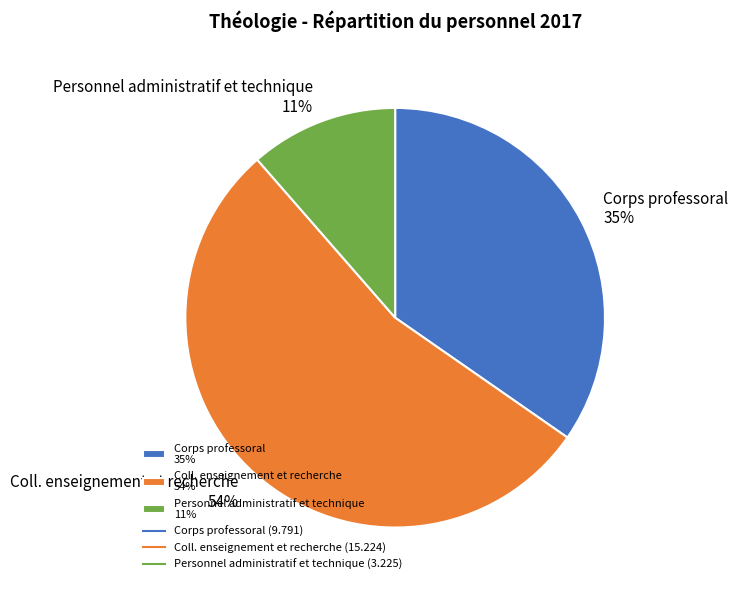

True or false: Coll. enseignement et recherche accounts for 54% of the total.

True